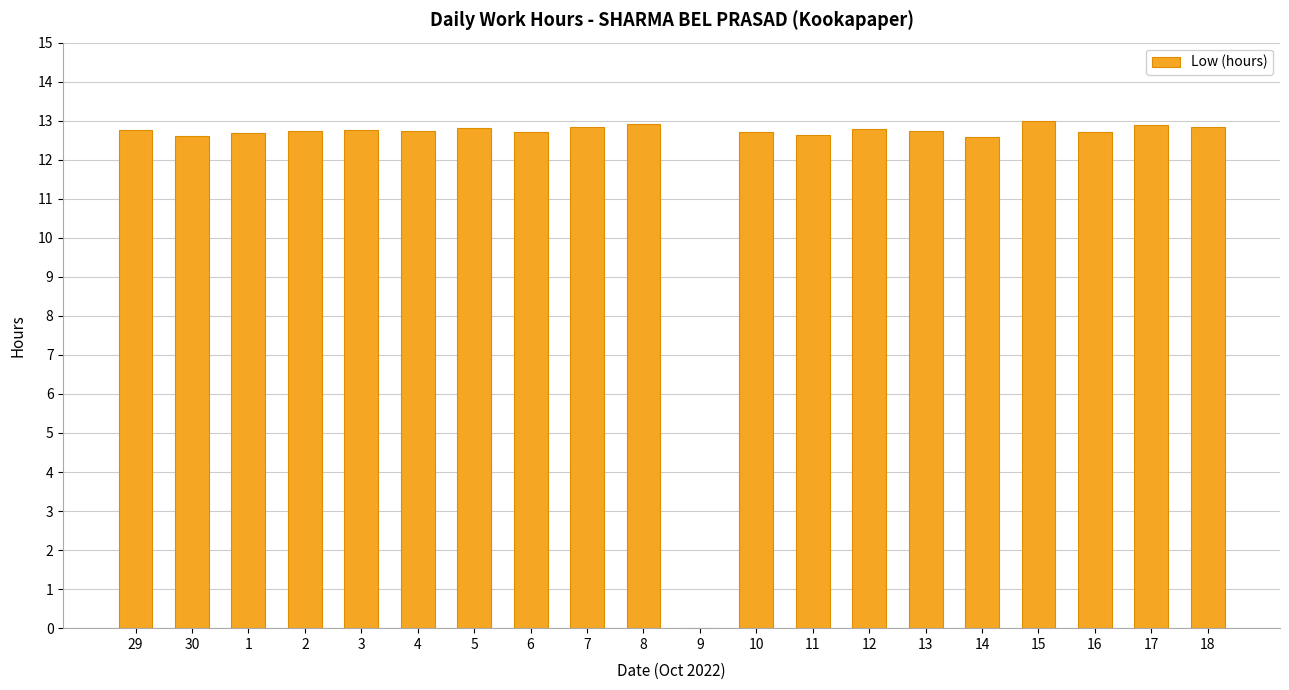

What is the maximum value shown in the chart?

13.0